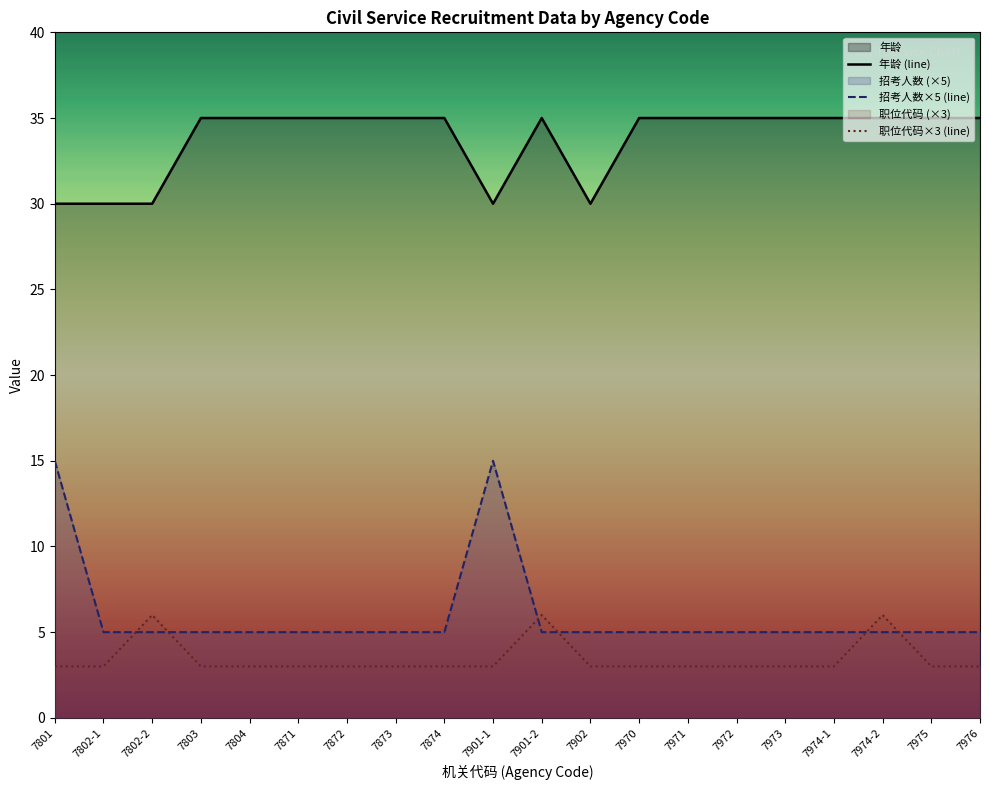

What is the greatest value displayed?

35